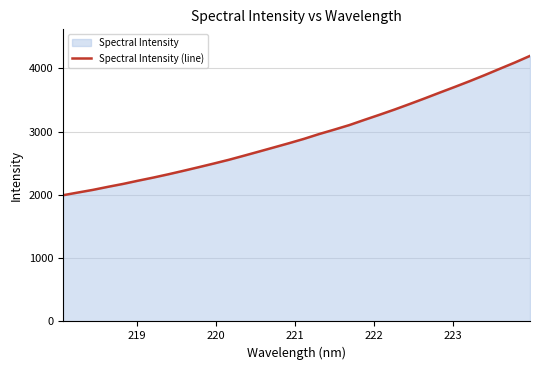

What is the difference between the maximum and minimum values?

2202.2